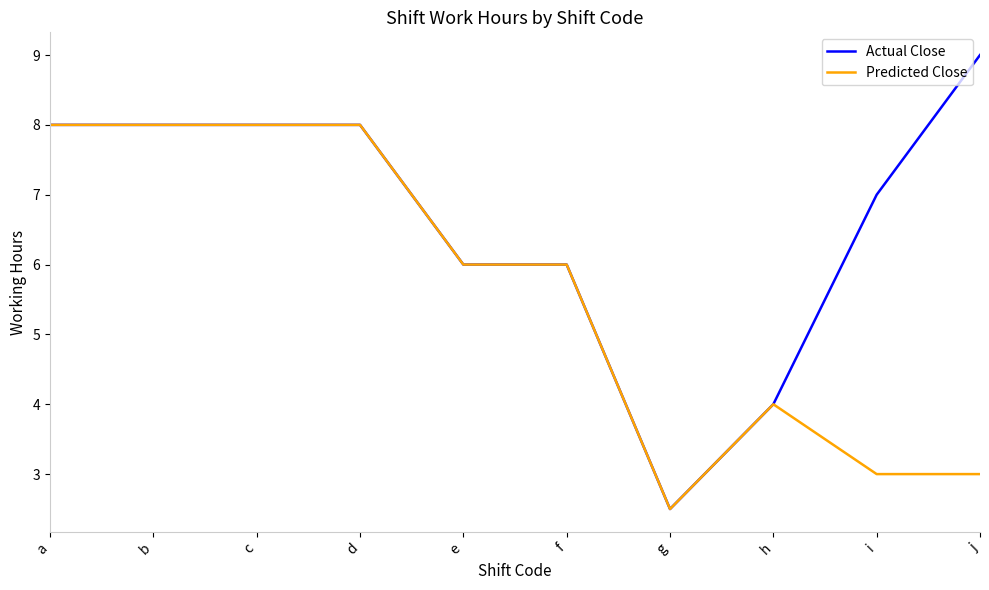

At how many categories does at least one series exceed 3?

9